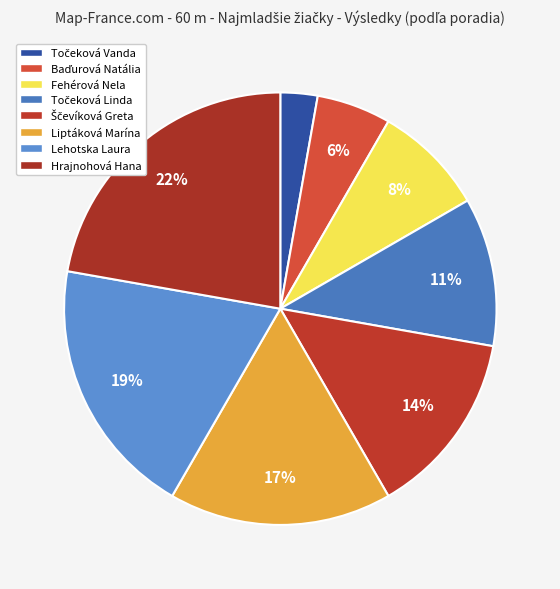

How many slices are in this pie chart?

8